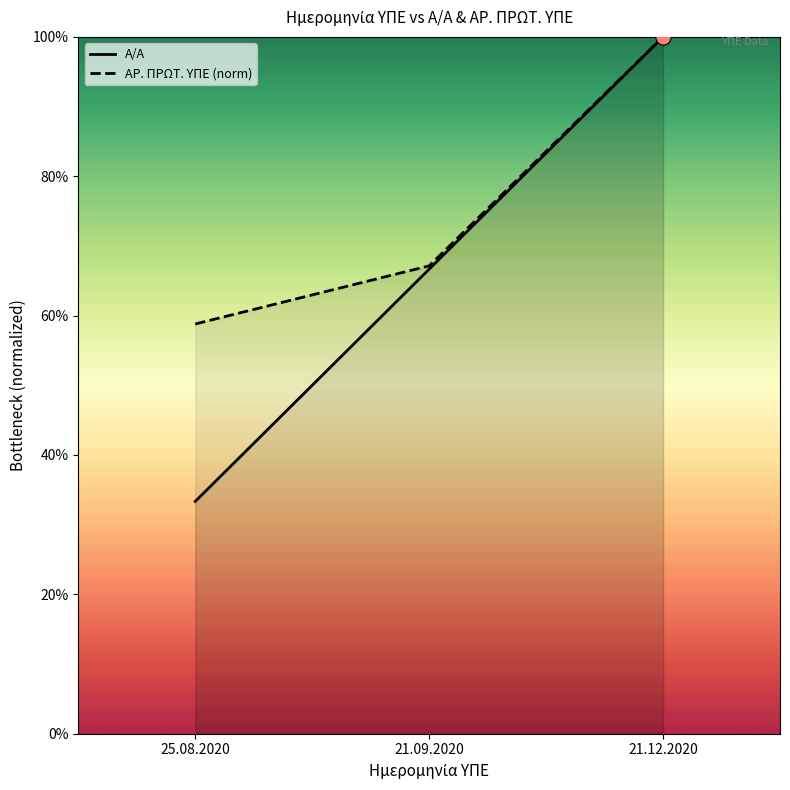

Which series has the largest Y range (max minus min)?

Α/Α